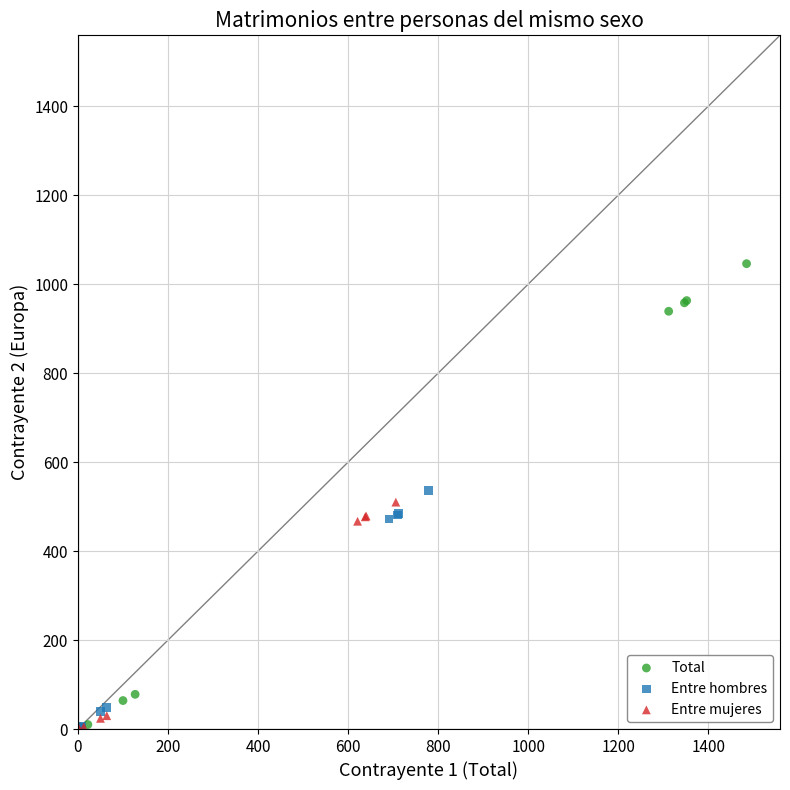

Which series reaches the maximum Y coordinate?

Total